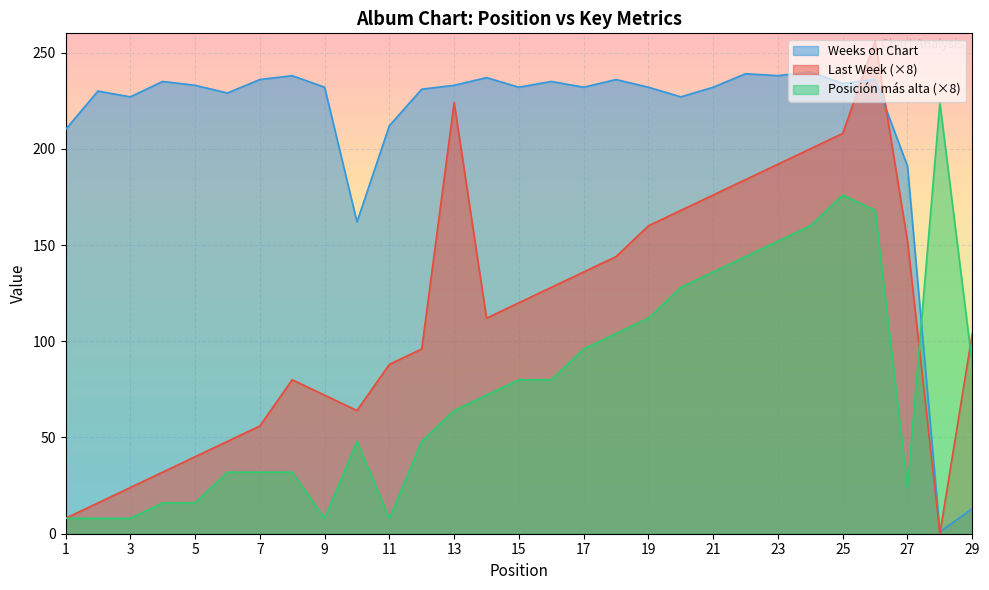

After their last crossing, which series has the higher values: Last Week or Weeks on Chart?

Last Week